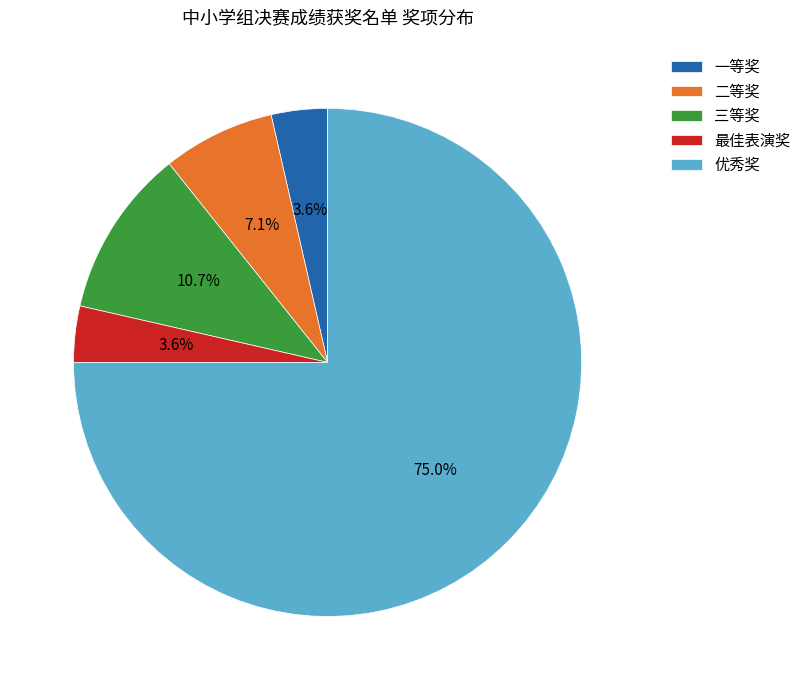

Count the number of slices in the pie.

5